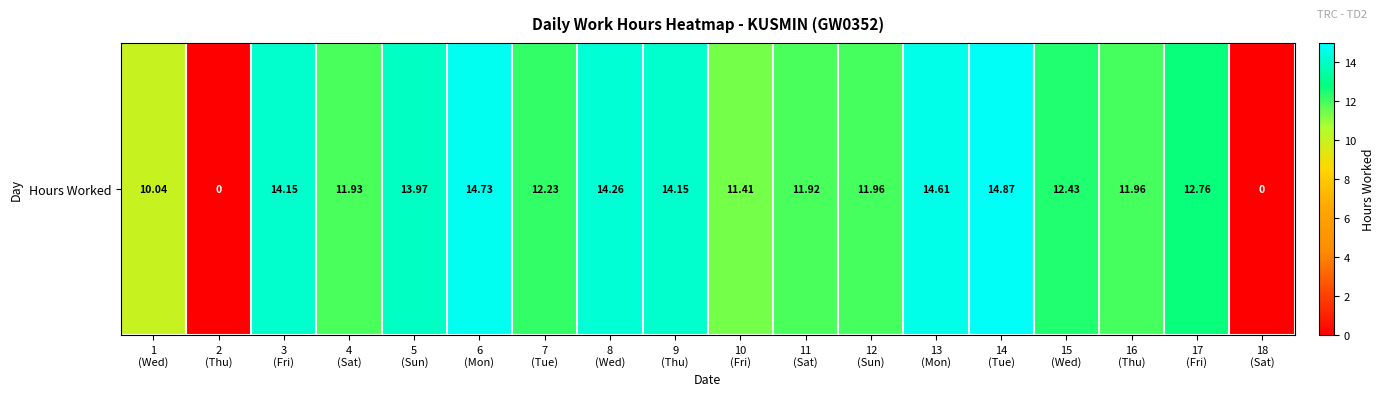

Reading left to right, list all the values displayed in this chart.

10.0	0.0	14.2	11.9	14.0	14.7	12.2	14.3	14.2	11.4	11.9	12.0	14.6	14.9	12.4	12.0	12.8	0.0